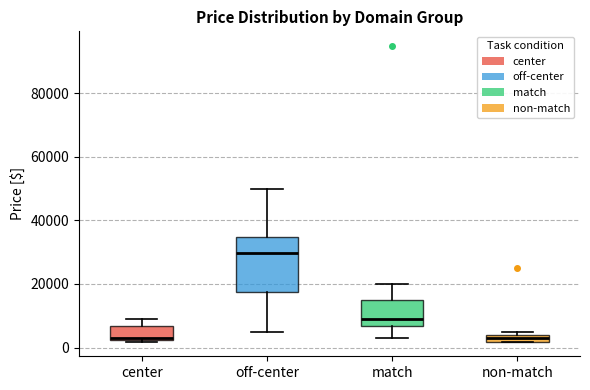

Comparing the boxes themselves (not the whiskers), which one is the tallest?

off-center